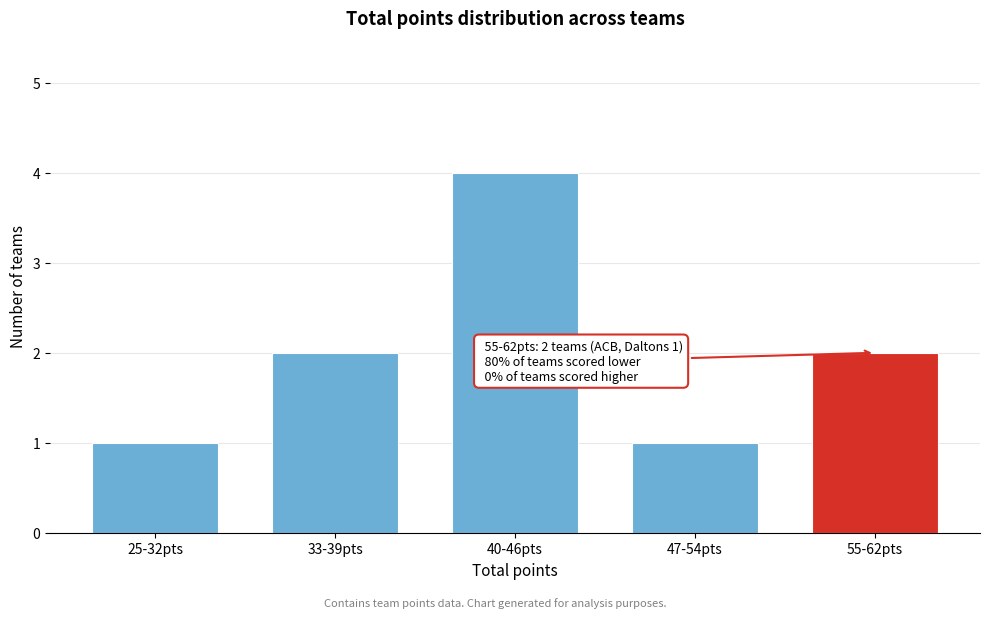

Reading right to left, list all the values displayed in this chart.

2	1	4	2	1